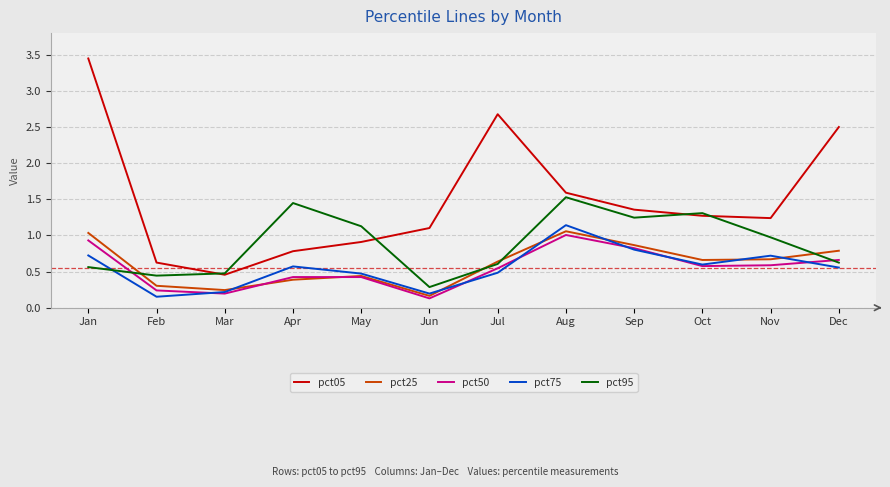

What are all the series names shown in the legend?

pct05, pct25, pct50, pct75, pct95